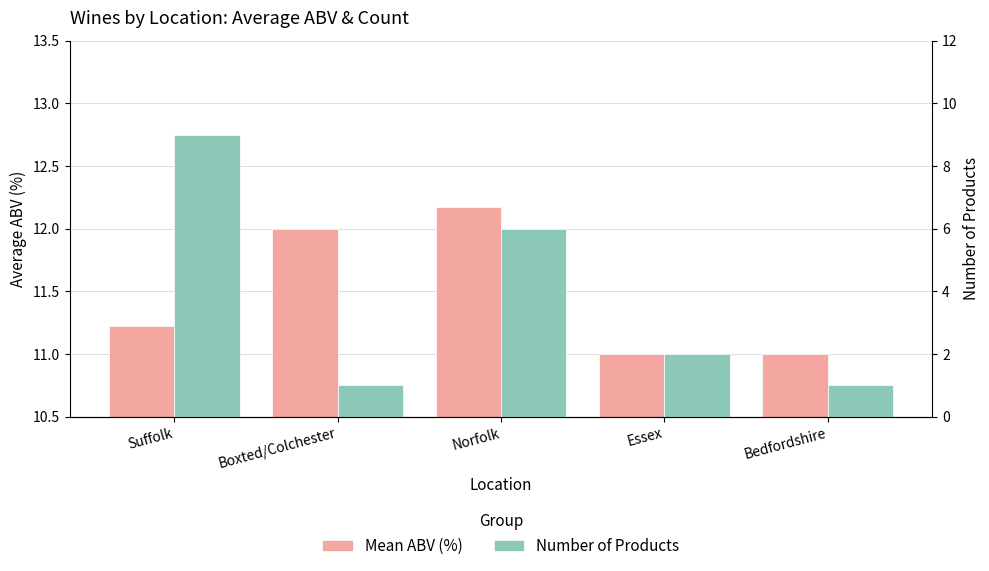

How many Number of Products values are between 1 and 6?

4